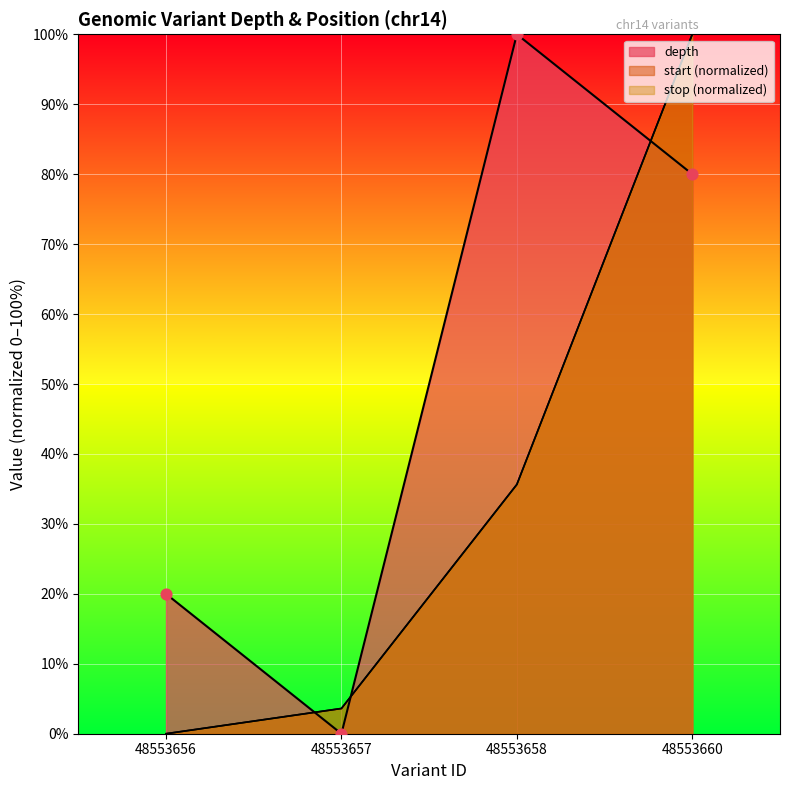

Which series has the largest Y range (max minus min)?

depth